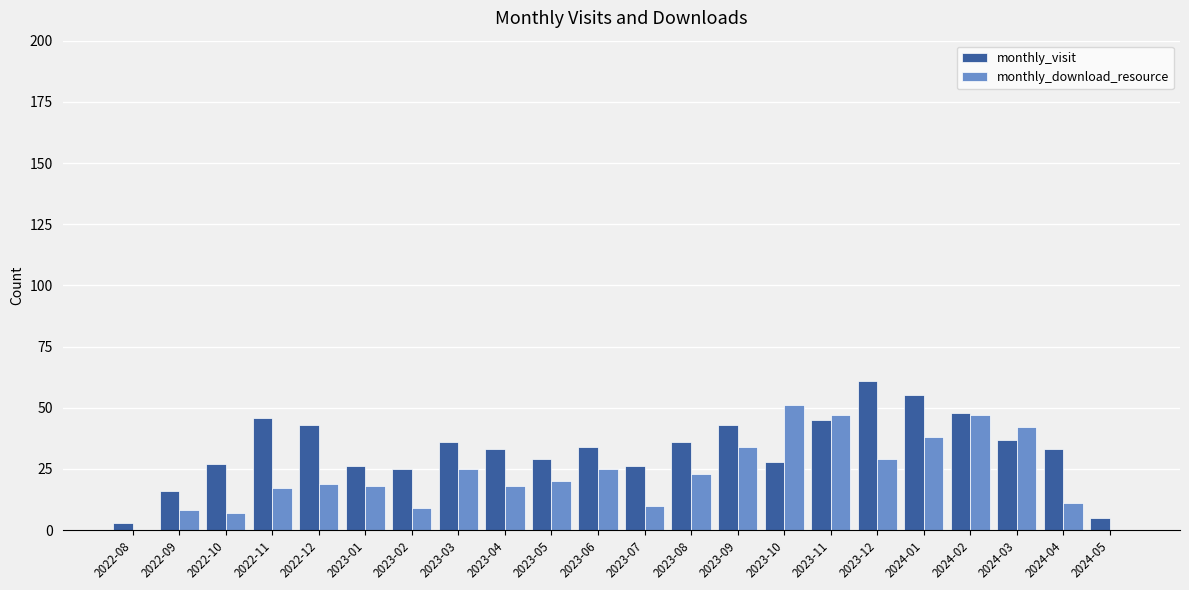

What is the highest value of the monthly_download_resource series?

51